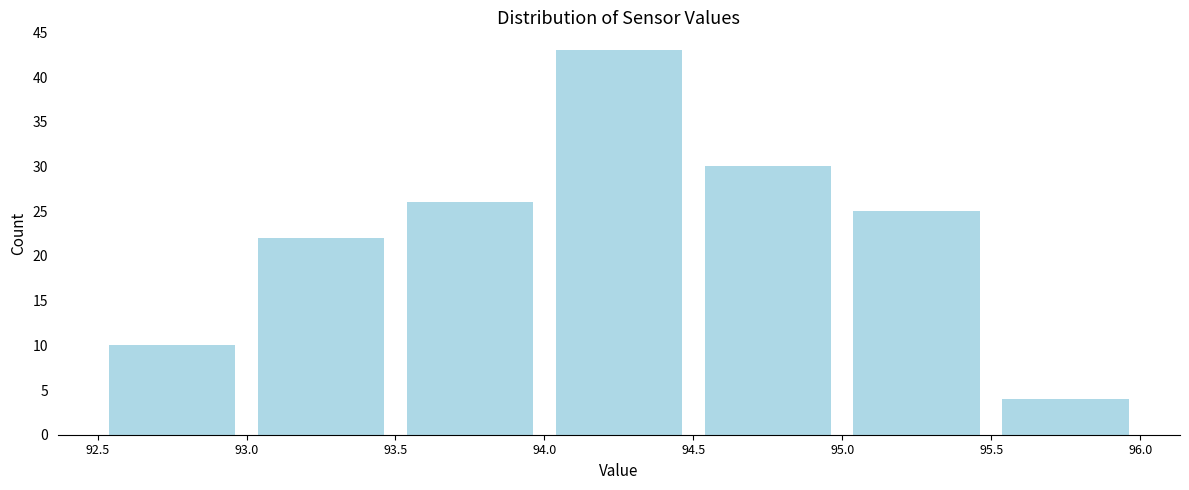

Which range on the x-axis has the tallest bar?

94.0 to 94.5